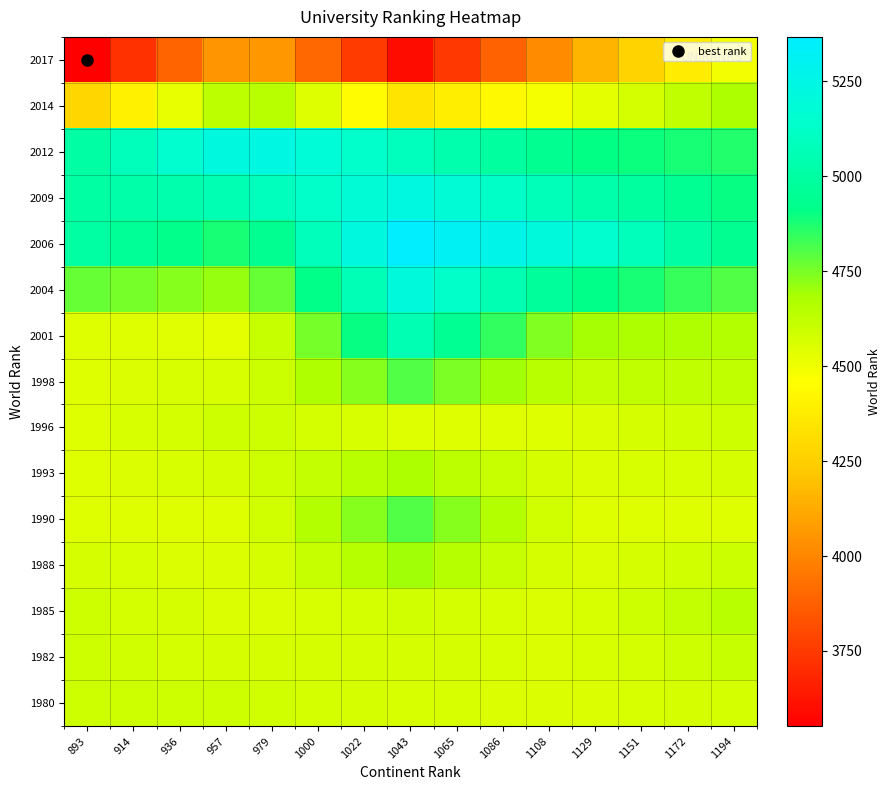

What is the total value across all series at 1172?

70032